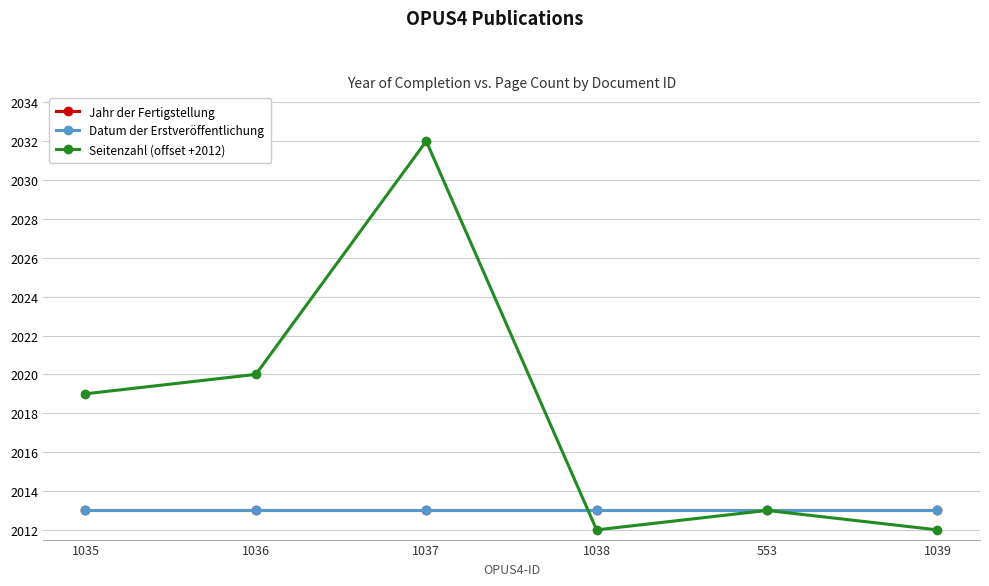

The Datum der Erstveröffentlichung series shows 2013 at 1037. True or false?

True